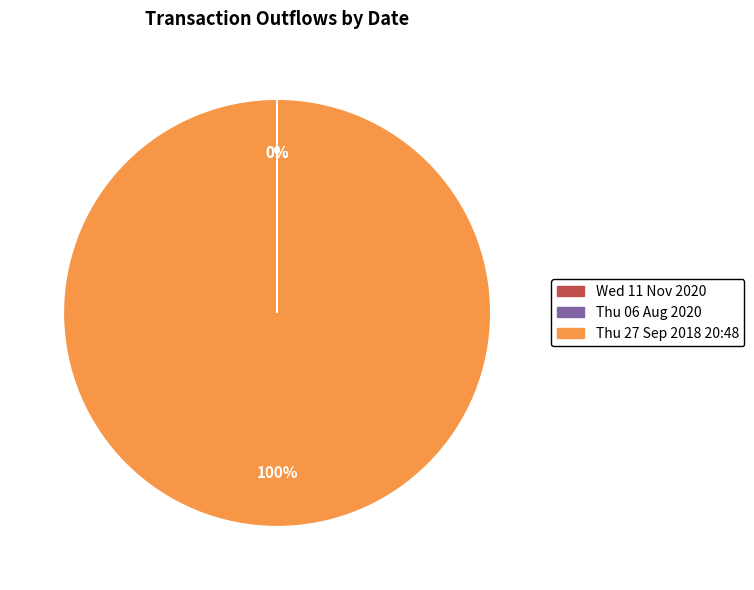

Which category has the biggest portion of the pie?

Thu 27 Sep 2018 20:48